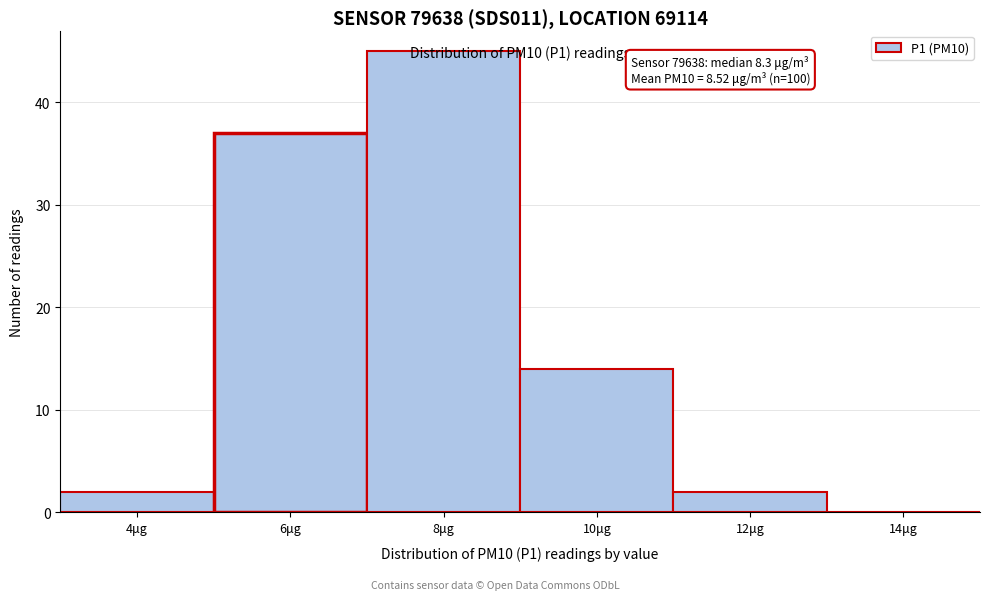

Between 10μg and 6μg, which is larger?

6μg